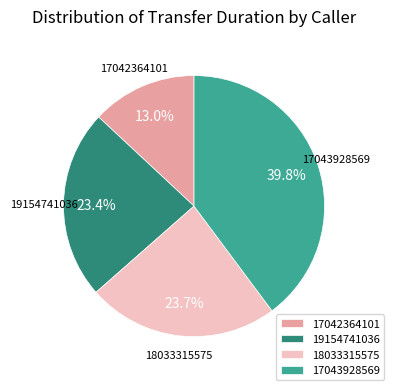

Between 17043928569 and 17042364101, which is larger?

17043928569